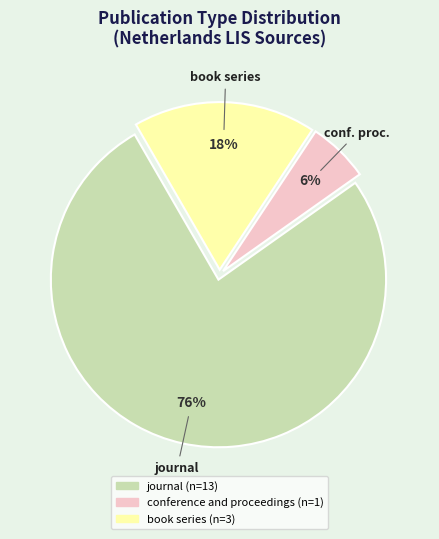

To the nearest percent, what is the difference between the conference and proceedings and book series slice percentages?

12%